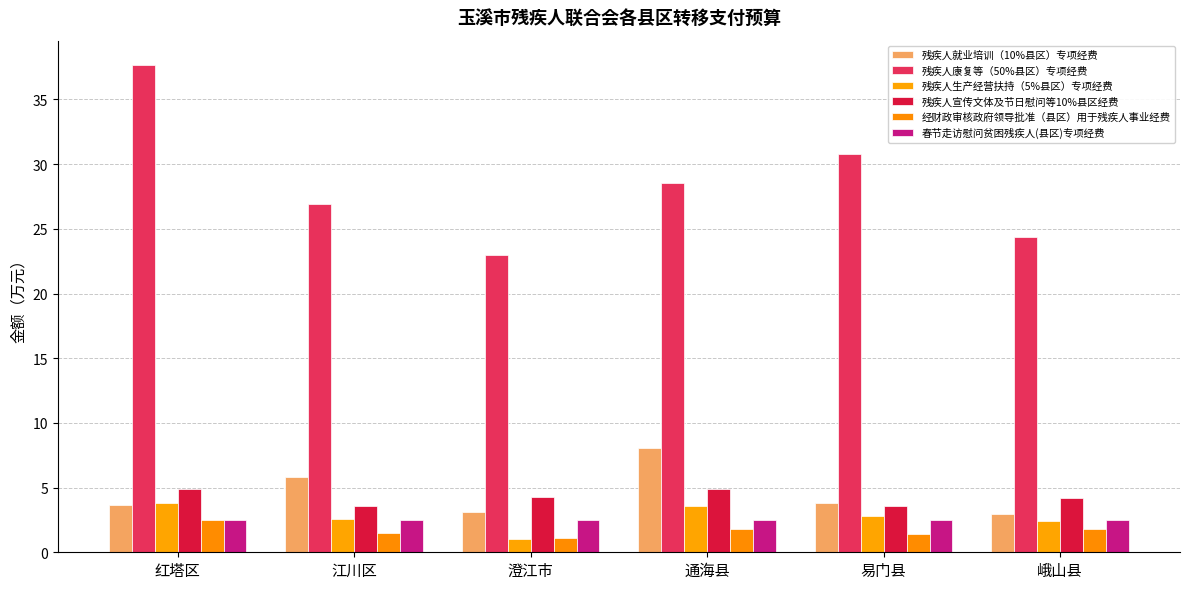

How many bars are there in each group?

6